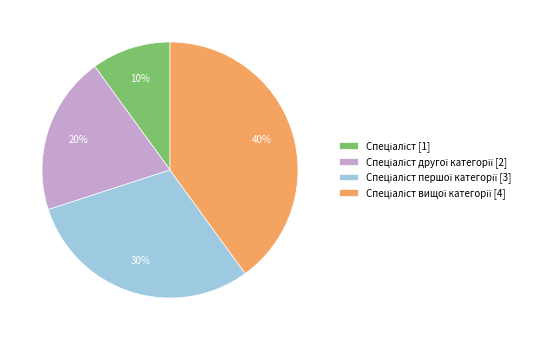

Is there a majority slice in this chart?

No